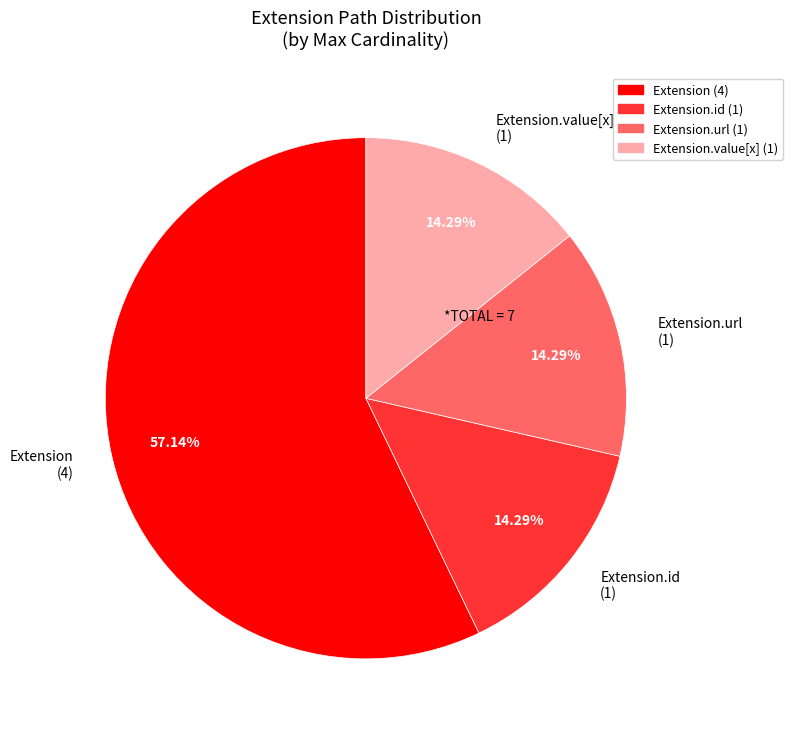

Which has a higher value, Extension (4) or Extension.value[x] (1)?

Extension (4)